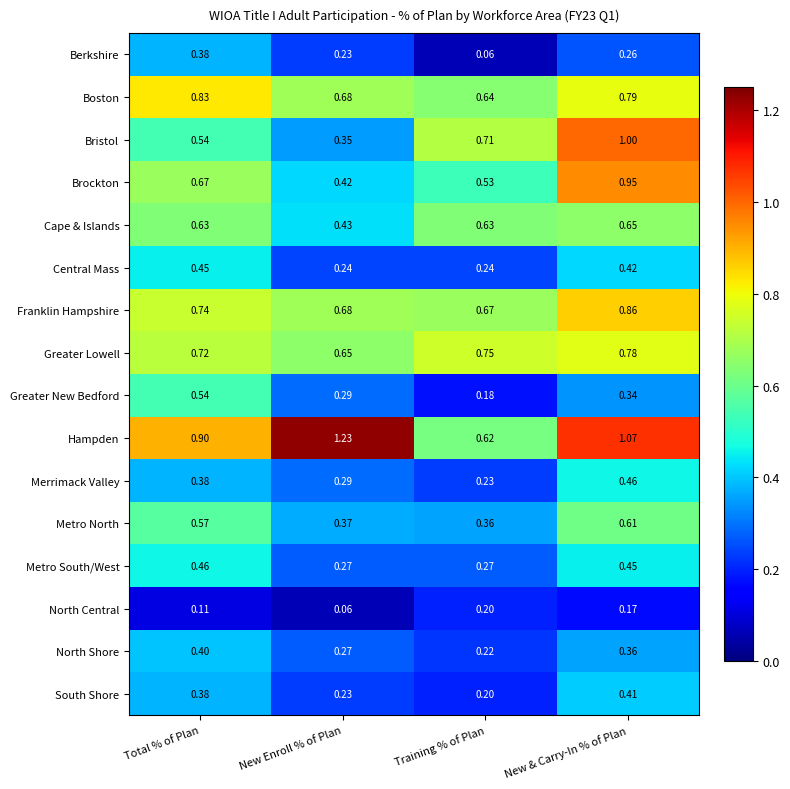

What is the total value across all series at Total % of Plan?

8.7